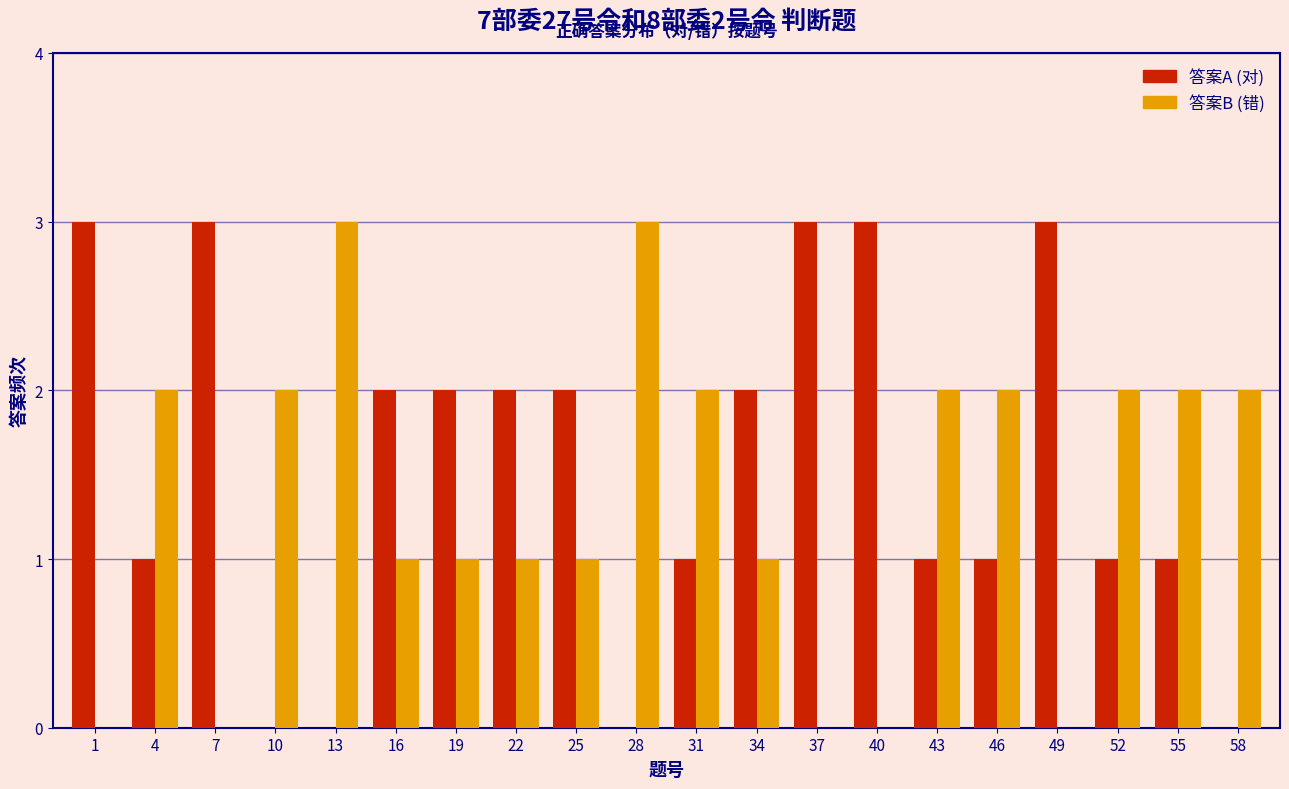

What is the highest value of the 答案B (错) series?

3